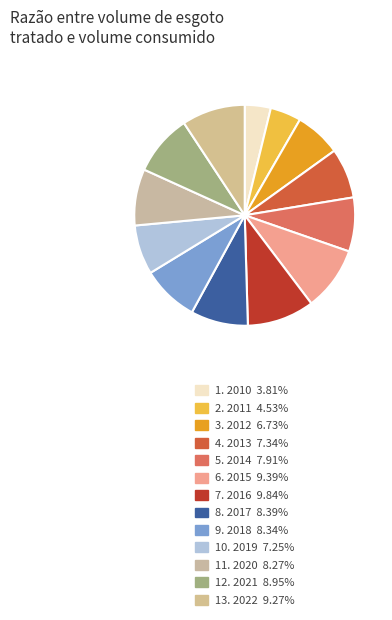

How many slices are in this pie chart?

13